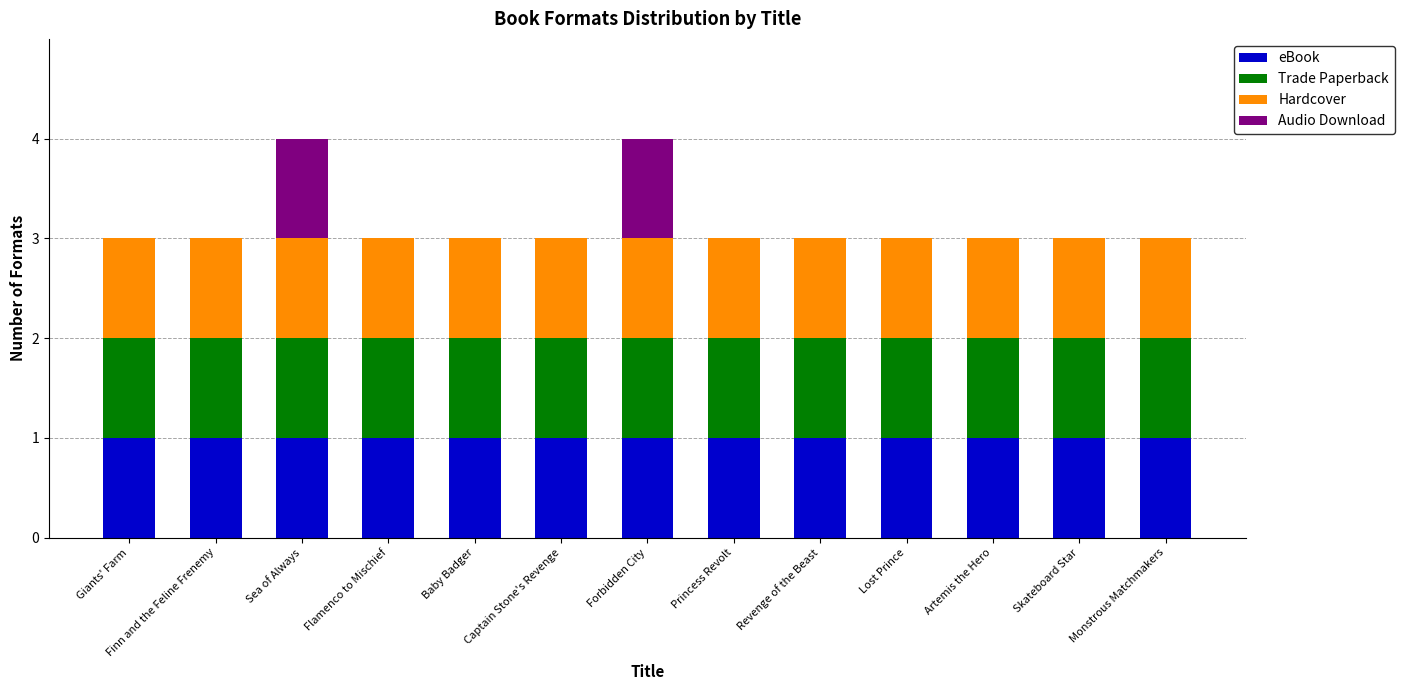

What is the total value across all series at Skateboard Star?

3